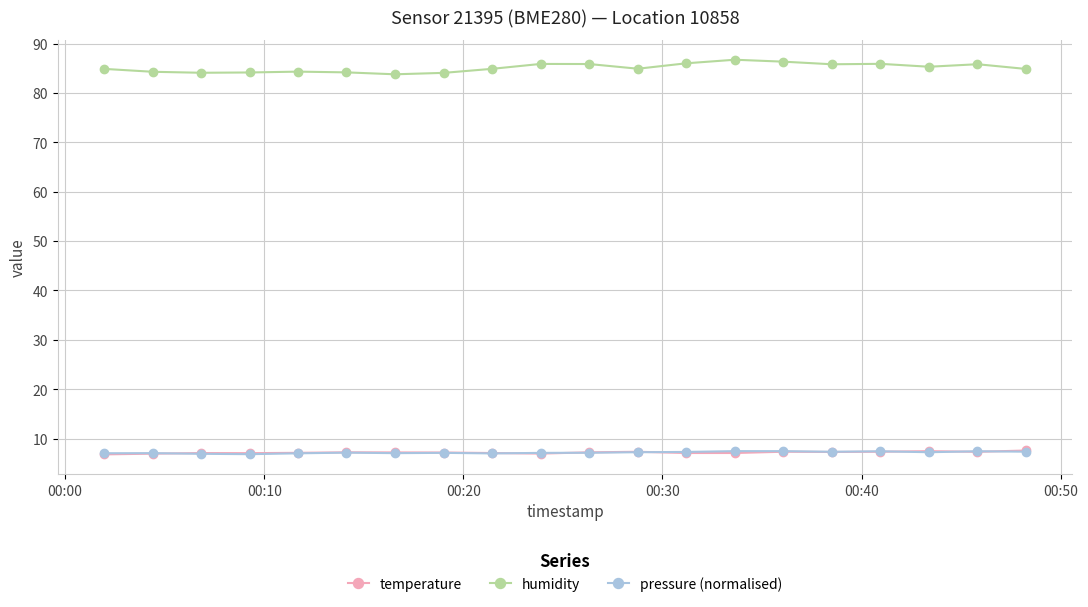

What is the highest value of the temperature series?

7.6